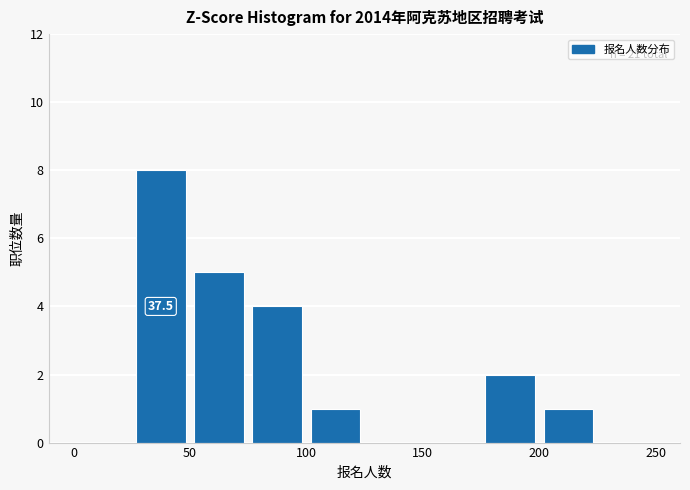

Which range on the x-axis has the tallest bar?

25 to 50